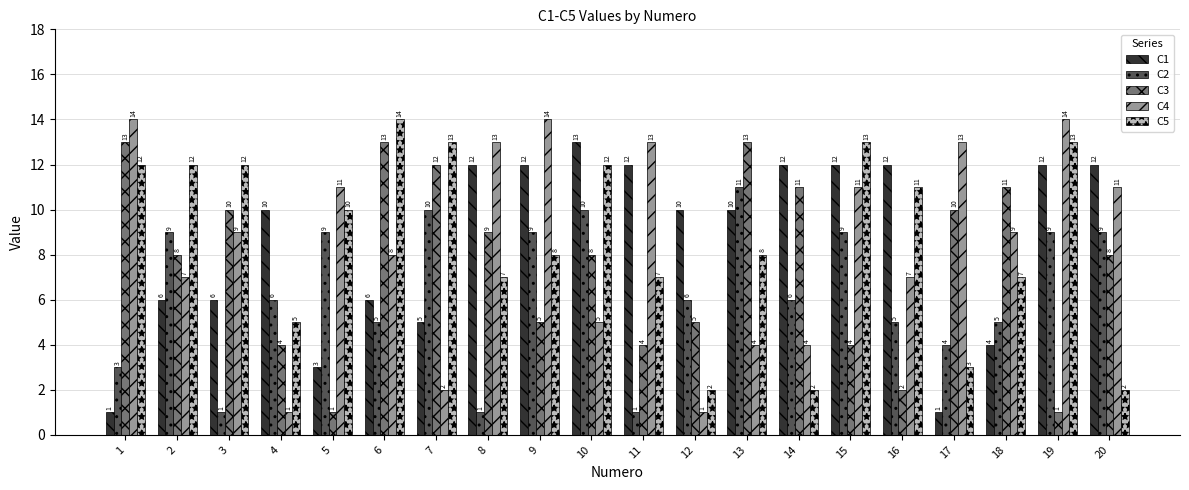

What is the value of the C3 bar at the 9th from the left?

5